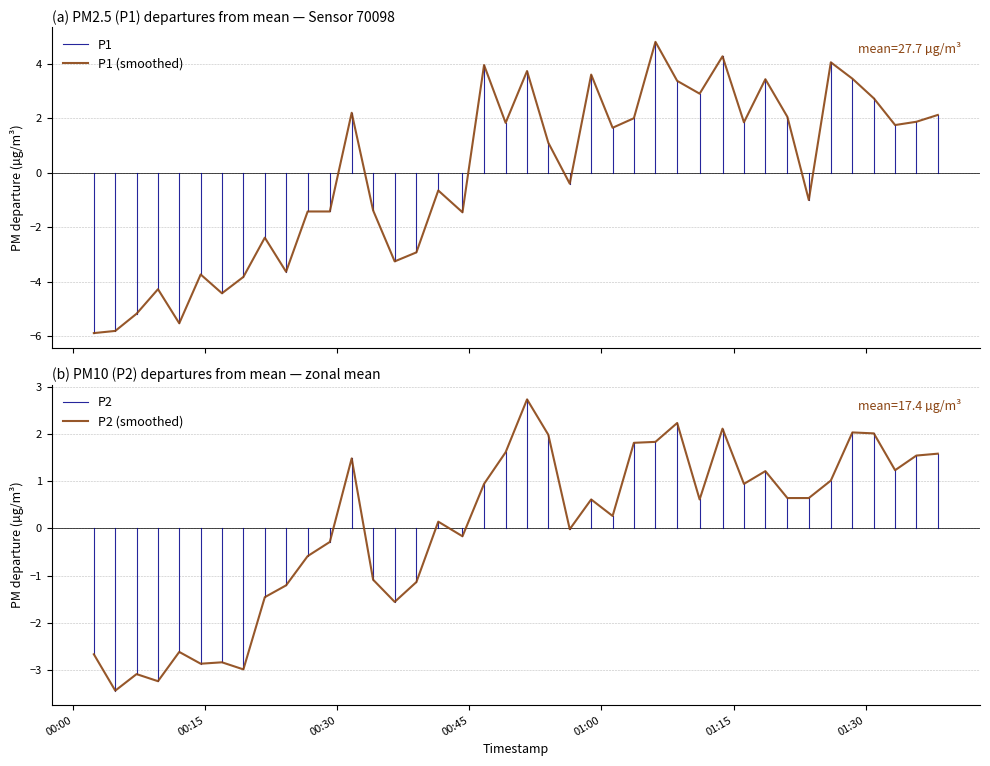

Rank the categories by P2 value from highest to lowest.

2022-12-18T00:51:33, 2022-12-18T01:08:36, 2022-12-18T01:13:45, 2022-12-18T01:28:30, 2022-12-18T01:30:56, 2022-12-18T00:53:58, 2022-12-18T01:06:08, 2022-12-18T01:03:41, 2022-12-18T00:49:07, 2022-12-18T01:38:12, 2022-12-18T01:35:46, 2022-12-18T00:31:38, 2022-12-18T01:33:21, 2022-12-18T01:18:37, 2022-12-18T01:26:03, 2022-12-18T00:46:40, 2022-12-18T01:16:11, 2022-12-18T01:21:07, 2022-12-18T01:23:33, 2022-12-18T00:58:50, 2022-12-18T01:11:09, 2022-12-18T01:01:16, 2022-12-18T00:41:28, 2022-12-18T00:56:24, 2022-12-18T00:44:13, 2022-12-18T00:29:09, 2022-12-18T00:26:38, 2022-12-18T00:34:04, 2022-12-18T00:38:59, 2022-12-18T00:24:11, 2022-12-18T00:21:46, 2022-12-18T00:36:31, 2022-12-18T00:12:03, 2022-12-18T00:02:21, 2022-12-18T00:16:54, 2022-12-18T00:14:29, 2022-12-18T00:19:20, 2022-12-18T00:07:12, 2022-12-18T00:09:38, 2022-12-18T00:04:47